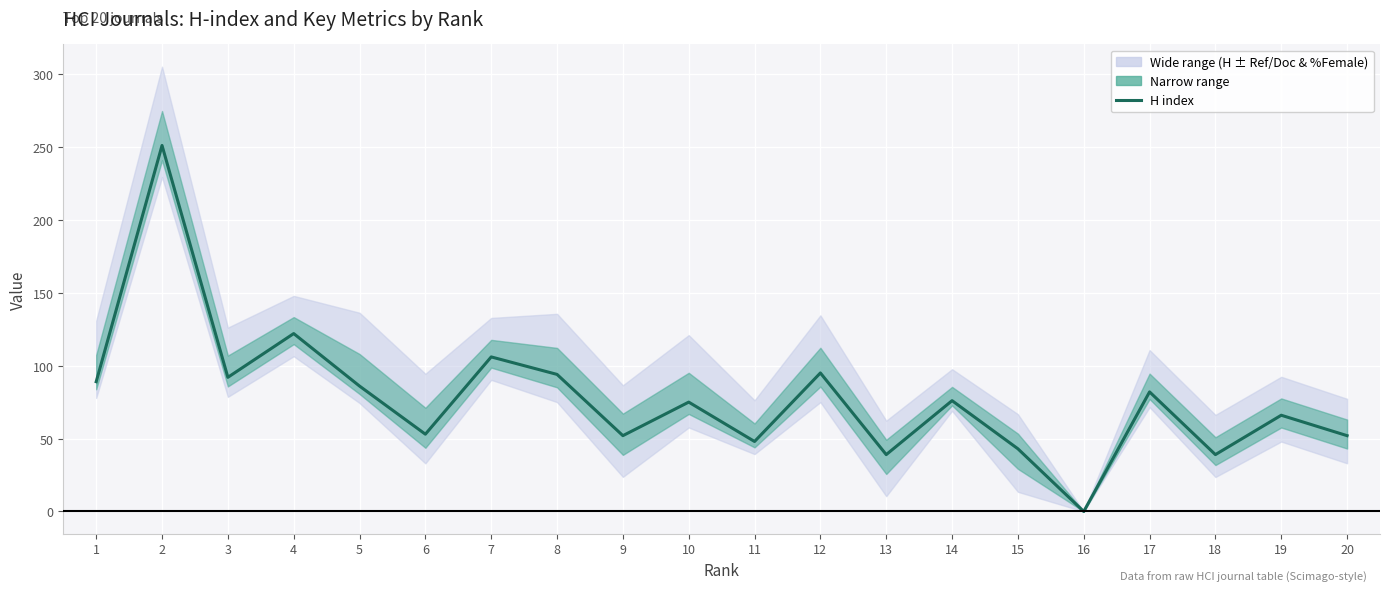

At which label does the data first exceed 76?

1